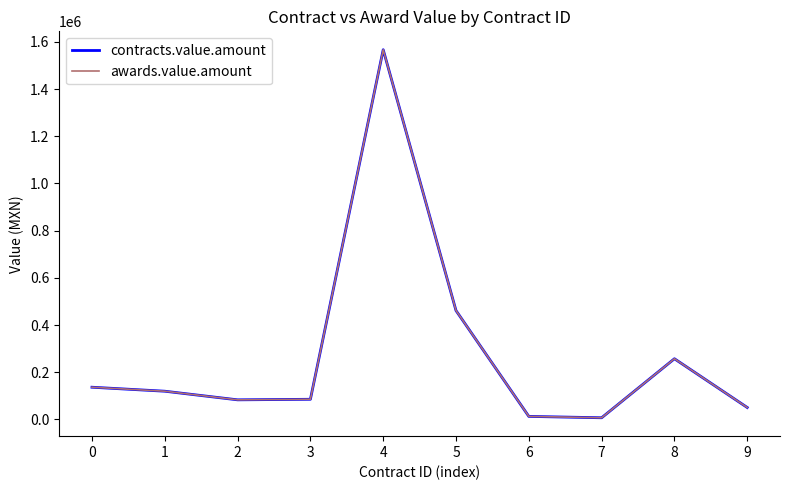

Is this an area chart (filled region under the line)?

No